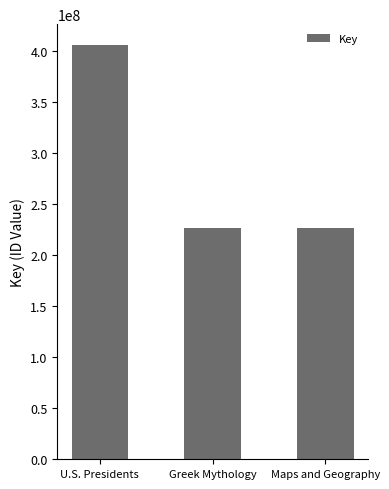

What is the ratio of the value at Greek Mythology to the value at U.S. Presidents?

0.6